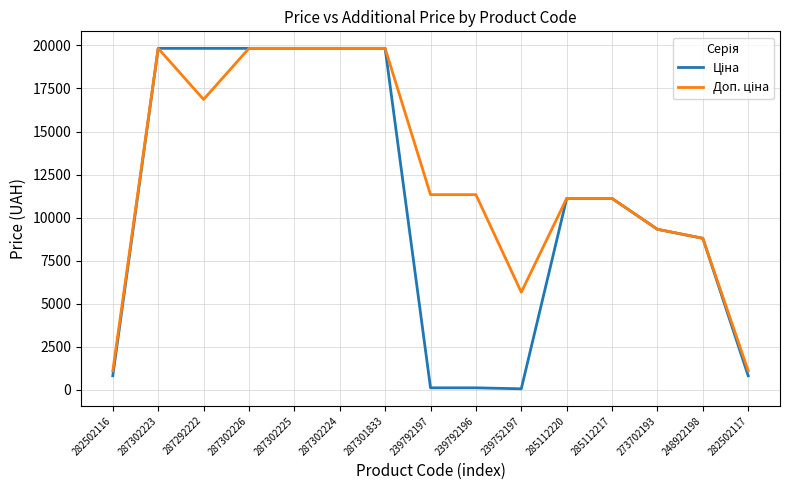

What is the maximum value shown in the chart?

19831.1